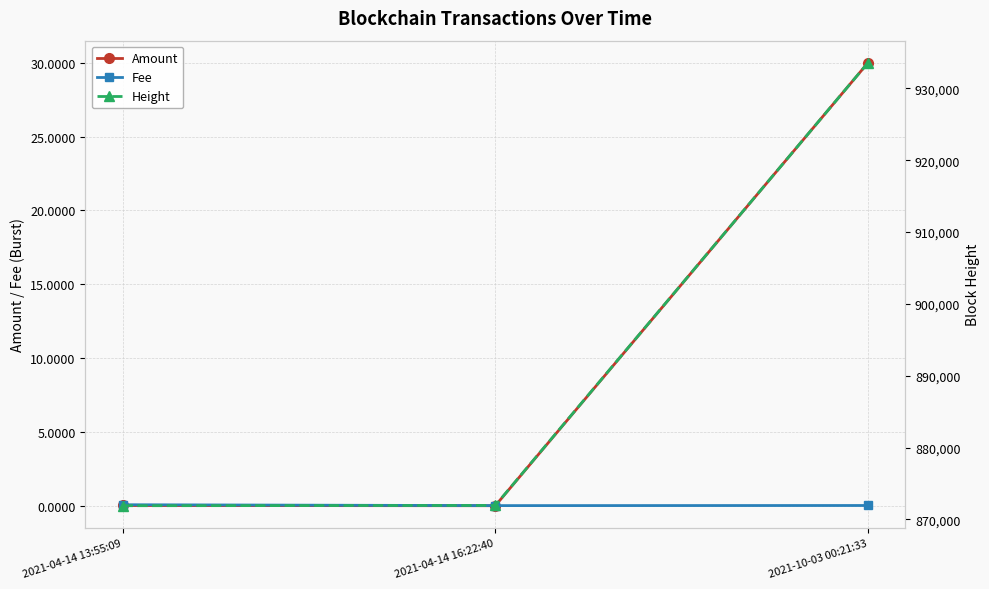

What is the difference between the highest and lowest values at 2021-04-14 16:22:40?

871951.0